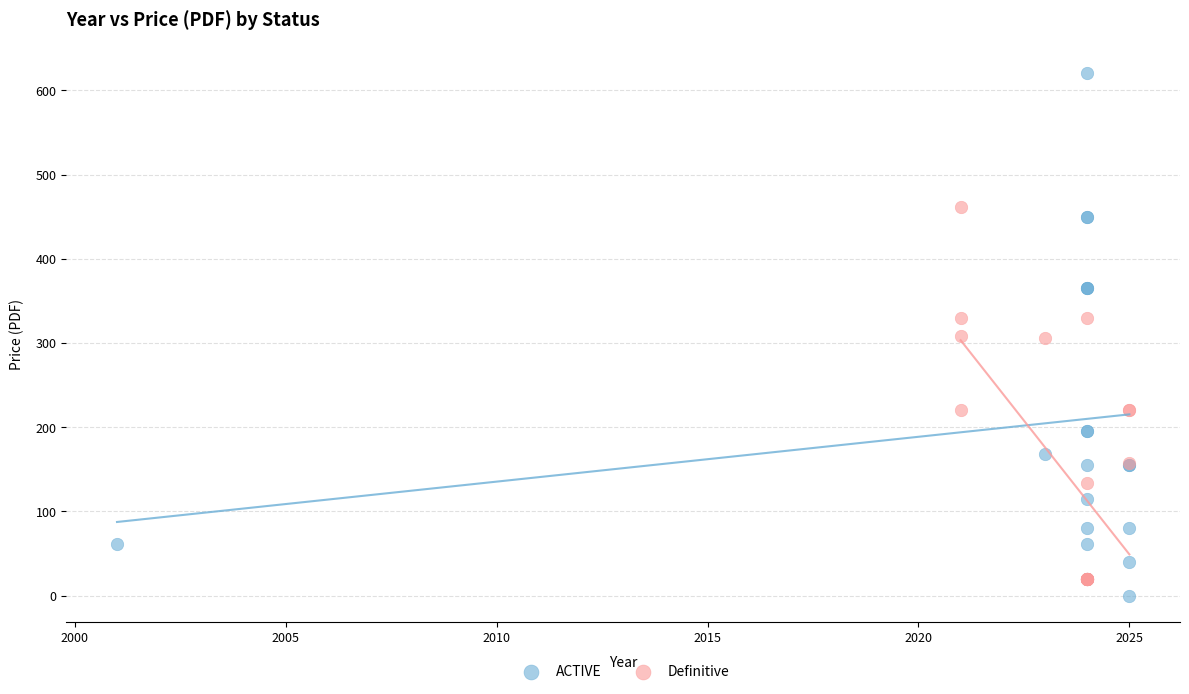

Which series reaches the maximum Y coordinate?

ACTIVE